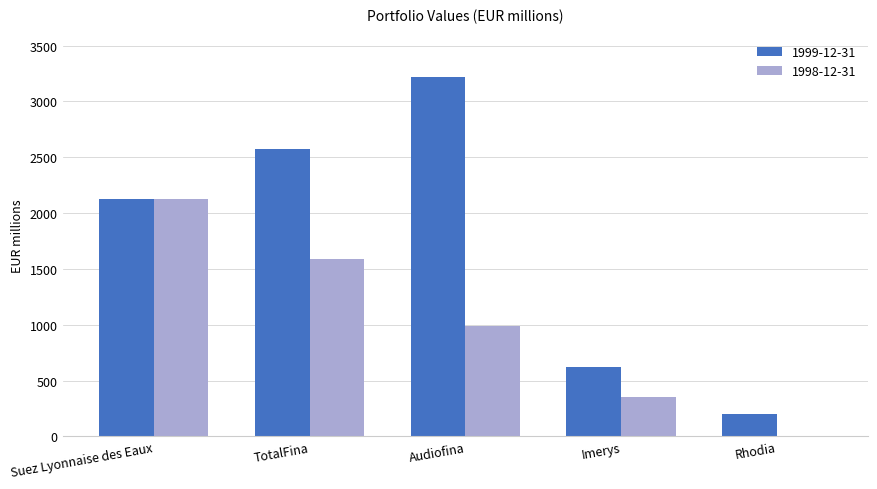

Between Suez Lyonnaise des Eaux and Rhodia, which series saw the biggest shift?

1998-12-31